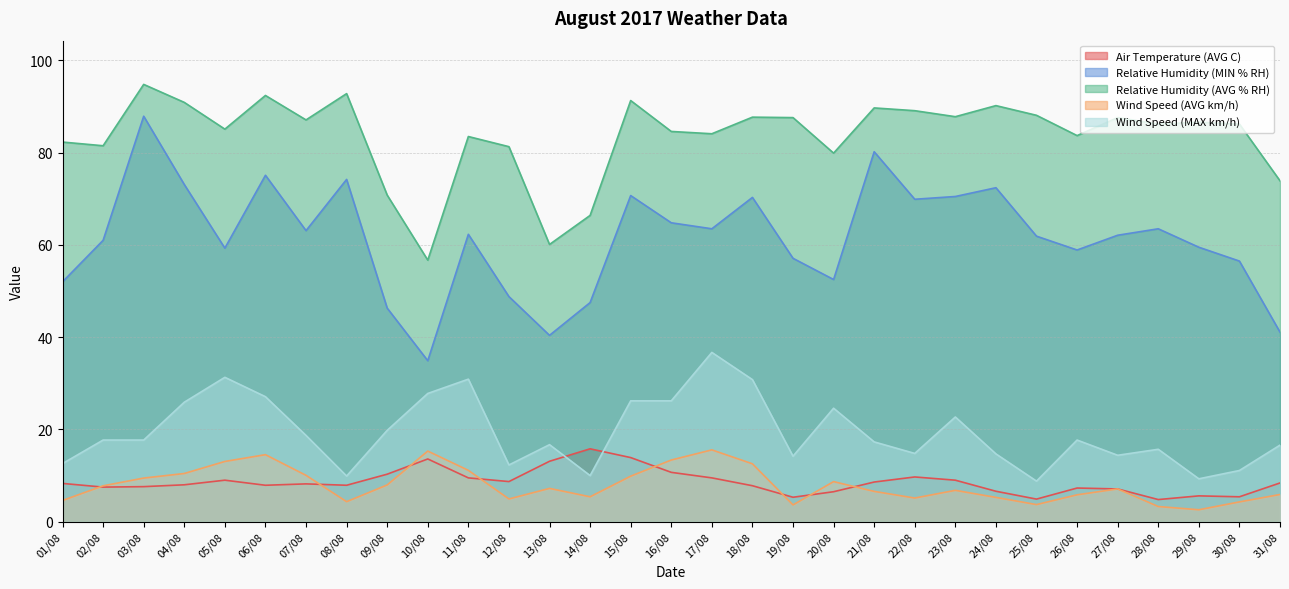

True or false: Wind Speed (AVG km/h) and Relative Humidity (MIN % RH) cross at least once.

False